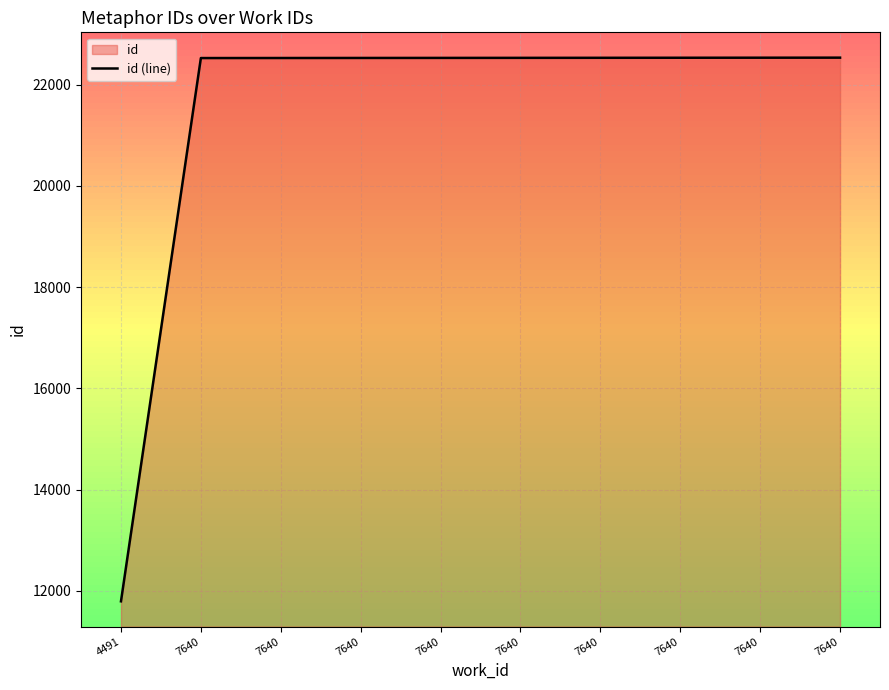

List the labels in order of value, largest first.

7640, 7640, 7640, 7640, 7640, 7640, 7640, 7640, 7640, 4491